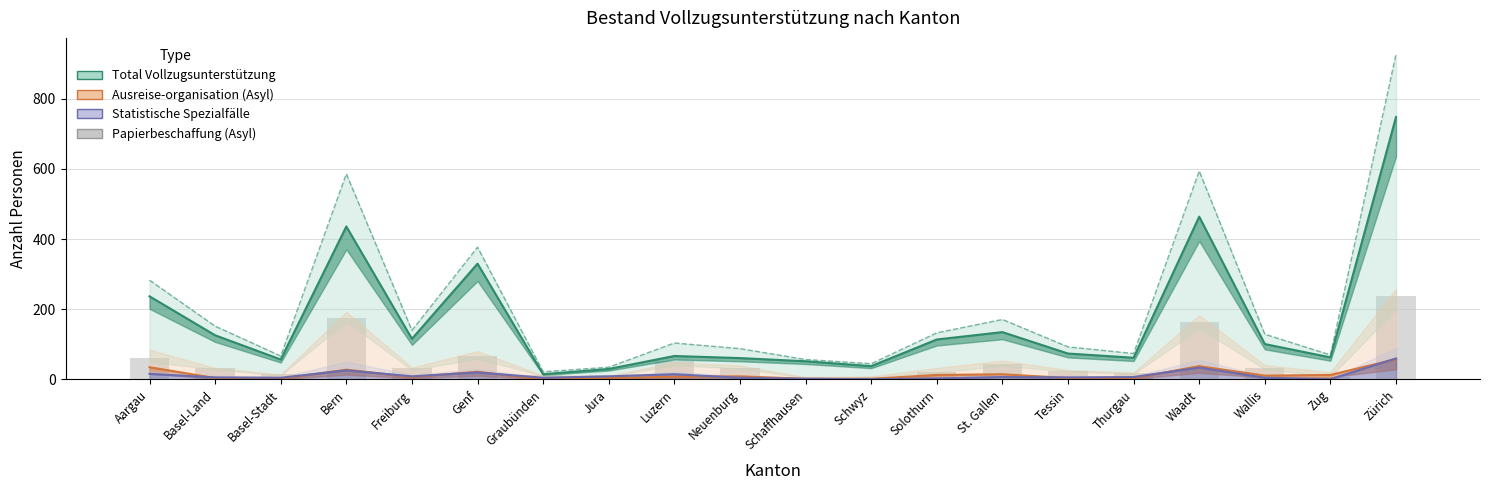

List the labels in order of Ausreise-organisation (Asyl) value, largest first.

Zürich, Waadt, Aargau, Bern, Genf, St. Gallen, Solothurn, Zug, Wallis, Neuenburg, Luzern, Freiburg, Basel-Land, Jura, Tessin, Thurgau, Basel-Stadt, Schaffhausen, Schwyz, Graubünden